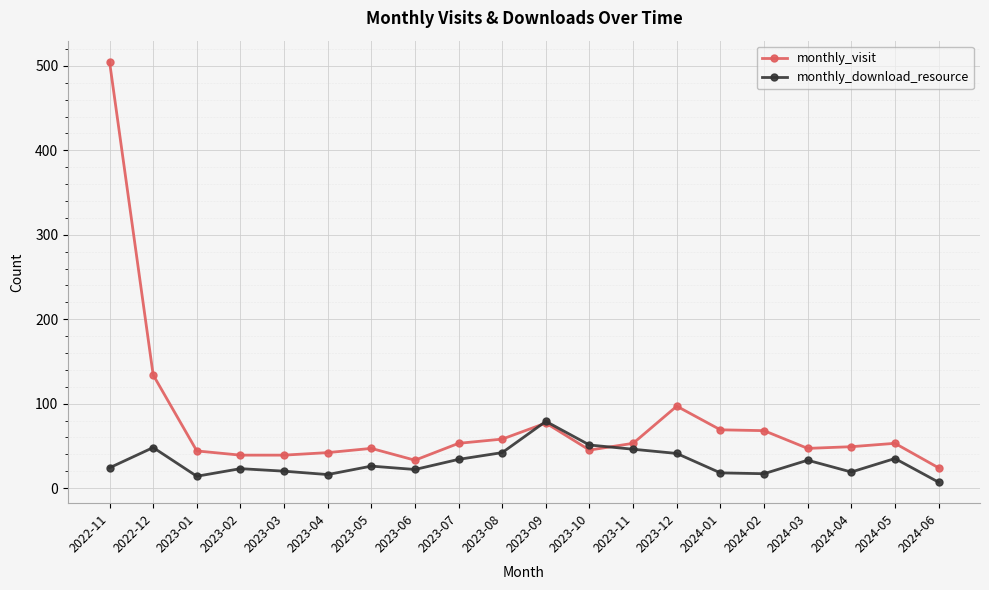

Which category has the highest value in the monthly_download_resource series?

2023-09